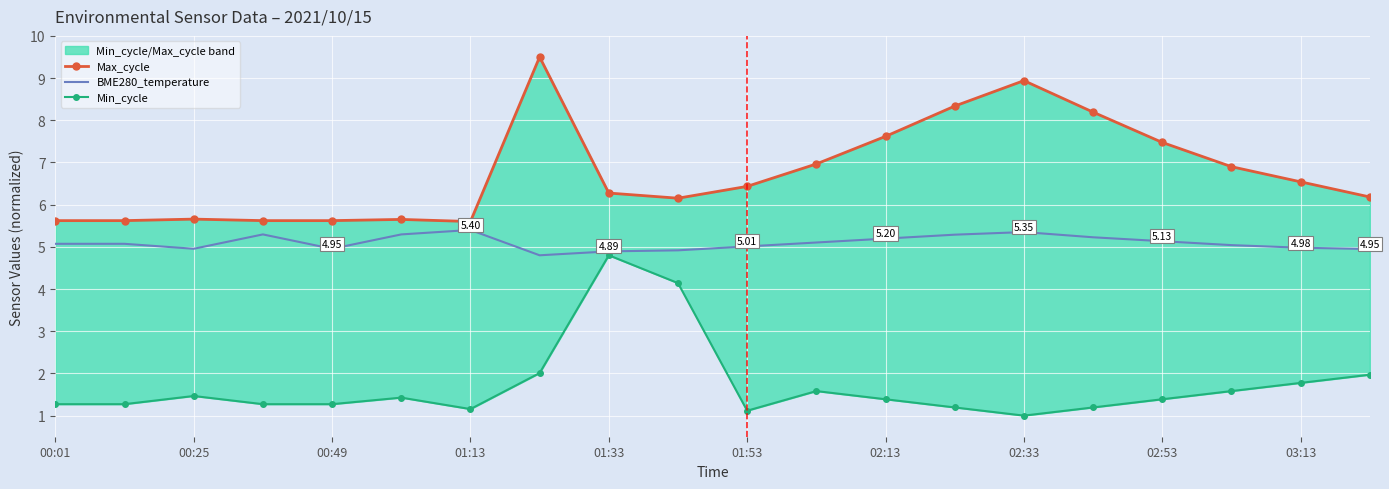

How many values in the Max_cycle series are below 6?

7